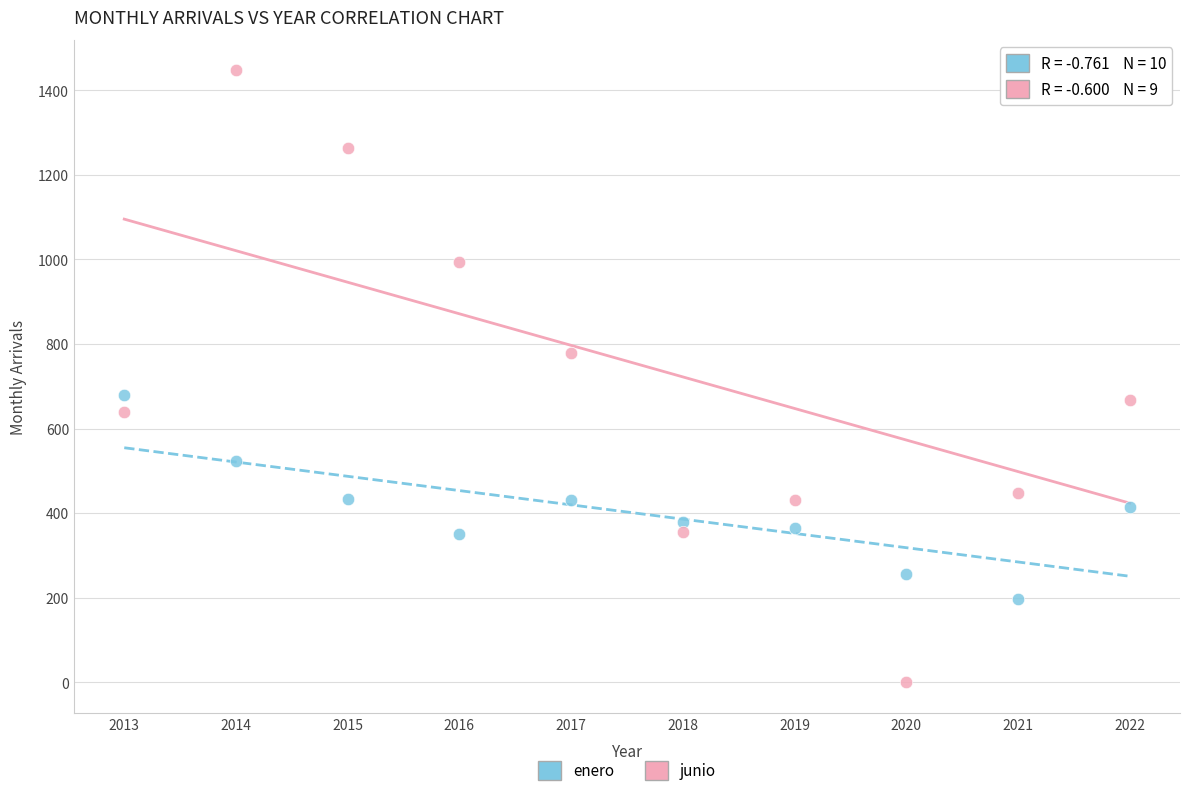

Which series has the largest Y range (max minus min)?

junio